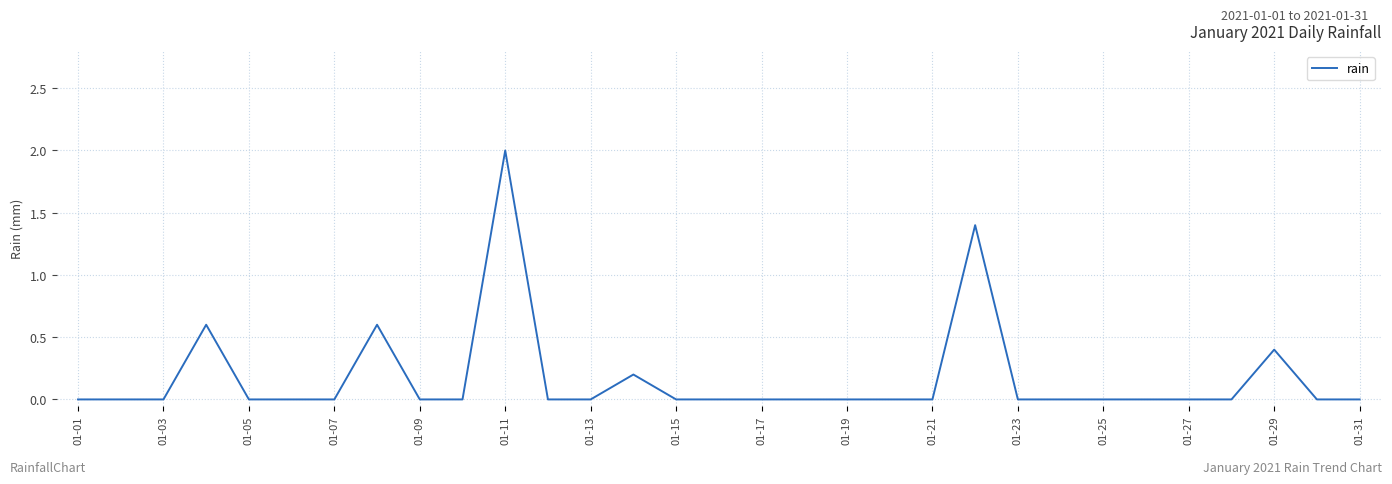

What is the greatest value displayed?

2.0